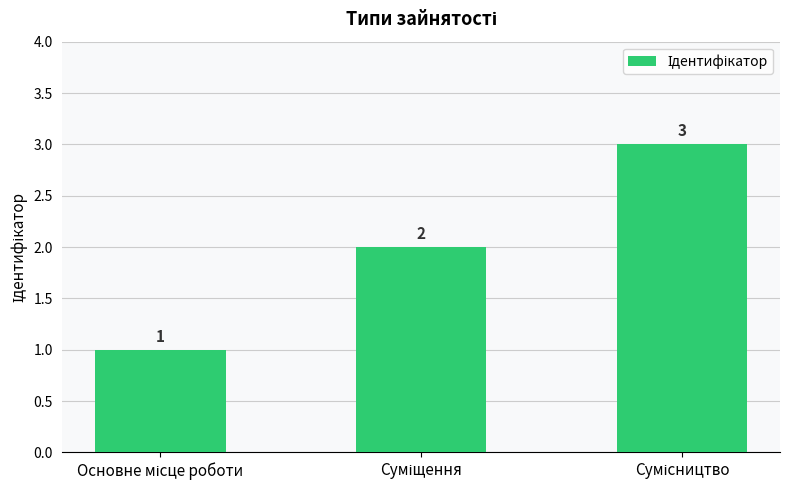

How many distinct data groups are displayed?

1